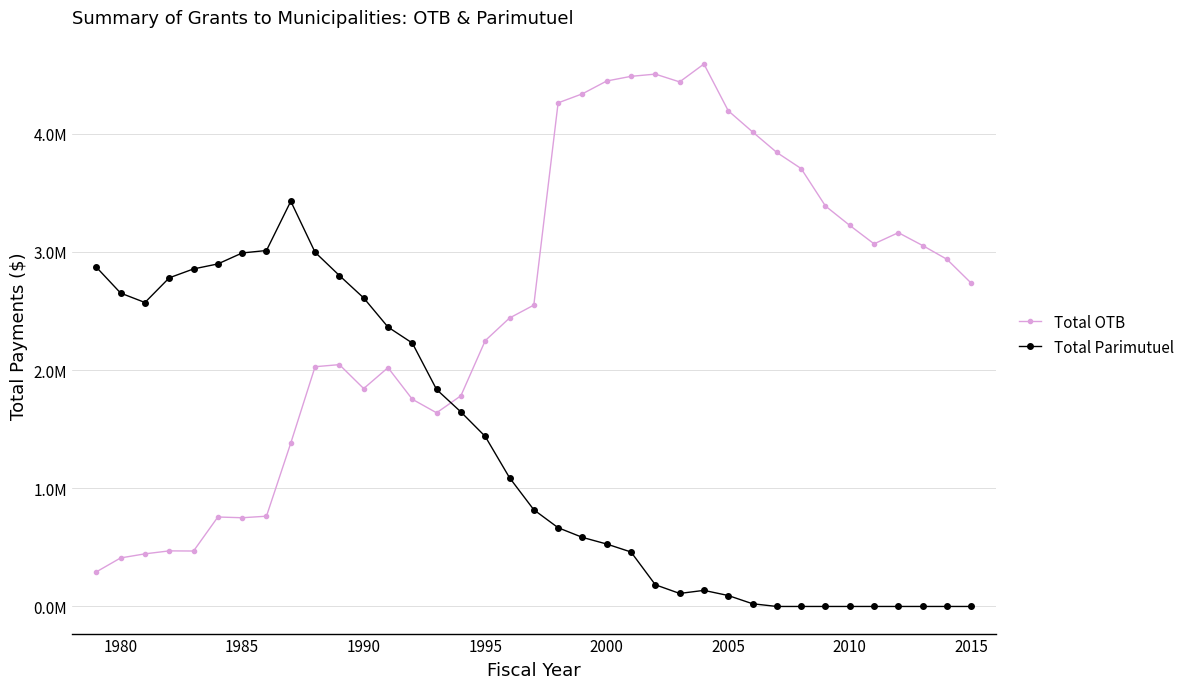

What are all the series names shown in the legend?

Total OTB, Total Parimutuel